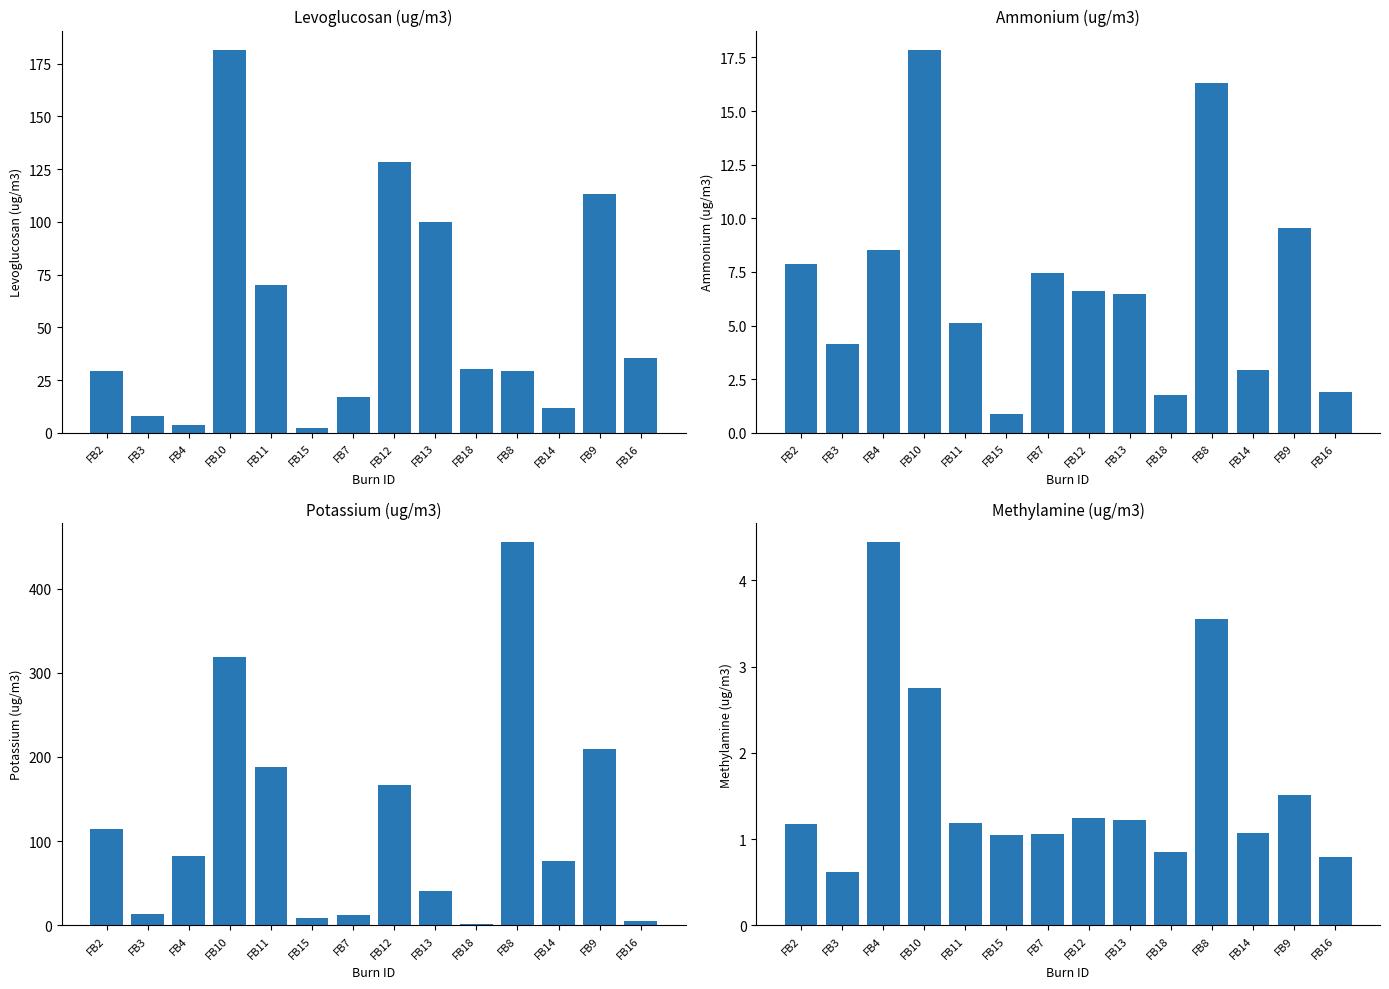

How many groups of bars are there?

14